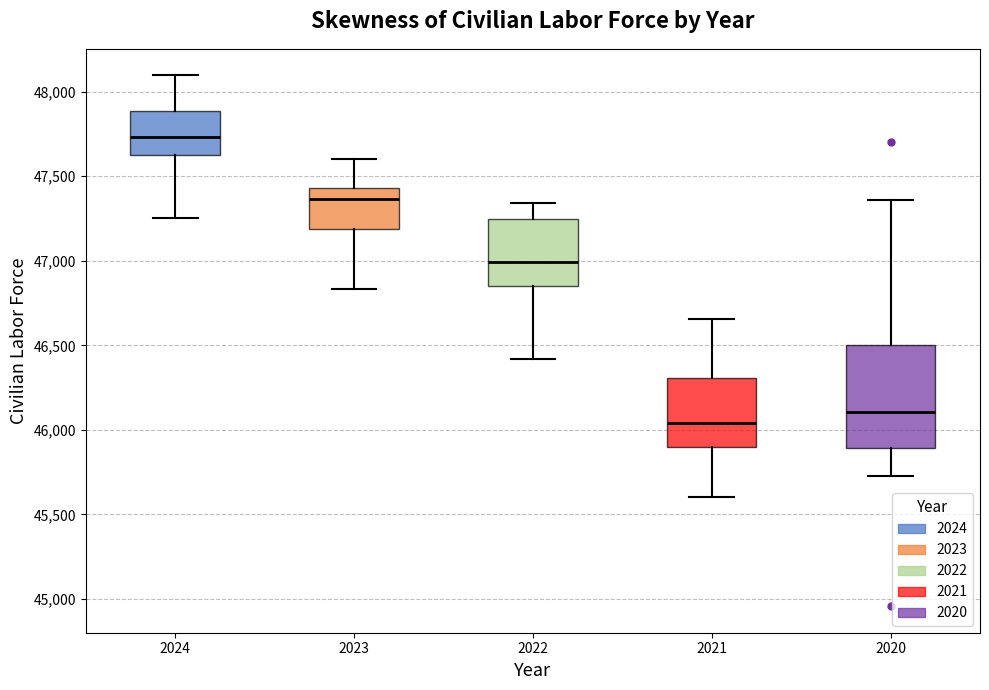

Reading left to right, read every box against the y-axis: the position of its median line, the range the box covers, and the ends of its whiskers. The values are not printed on the chart, so give them approximately, as read against the axis.

2024: median 47750, box 47600 to 47900, whiskers 47250 to 48100
2023: median 47350, box 47200 to 47450, whiskers 46850 to 47600
2022: median 47000, box 46850 to 47250, whiskers 46400 to 47350
2021: median 46050, box 45900 to 46300, whiskers 45600 to 46650
2020: median 46100, box 45900 to 46500, whiskers 45750 to 47350